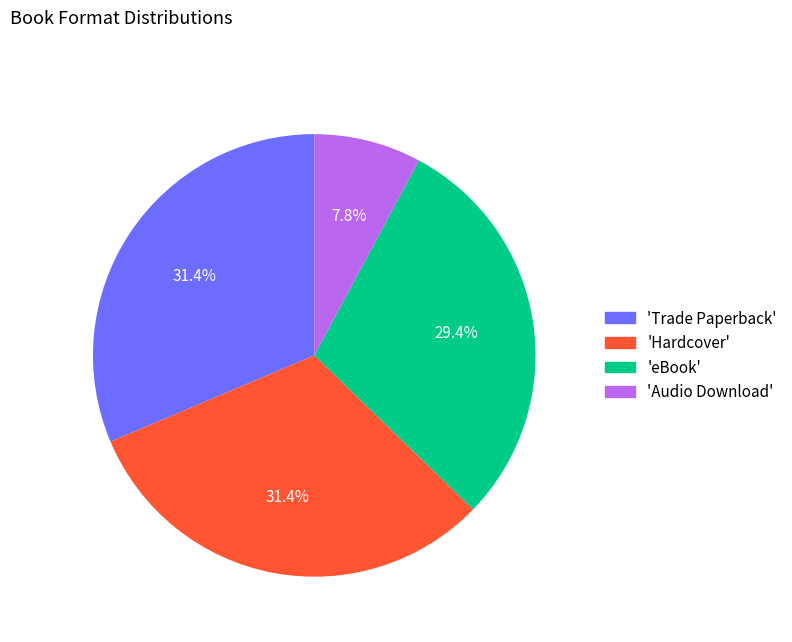

Does any single category account for the majority?

No